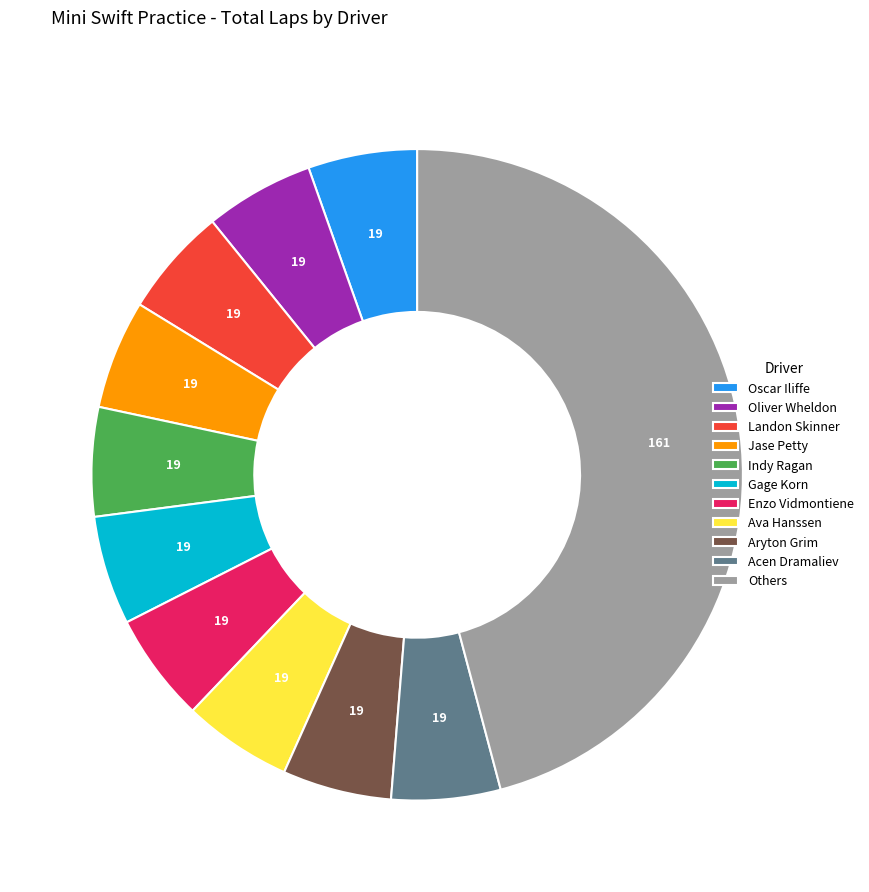

Which category has the biggest portion of the pie?

Others